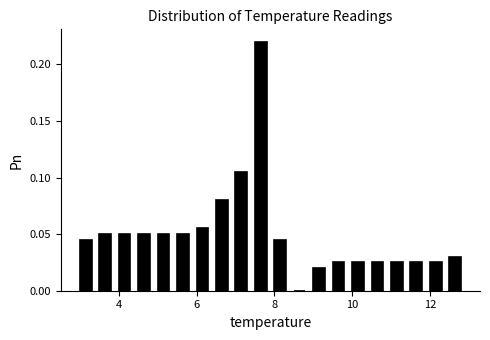

Read against the x-axis, roughly where is the centre of the tallest bar?

7.6